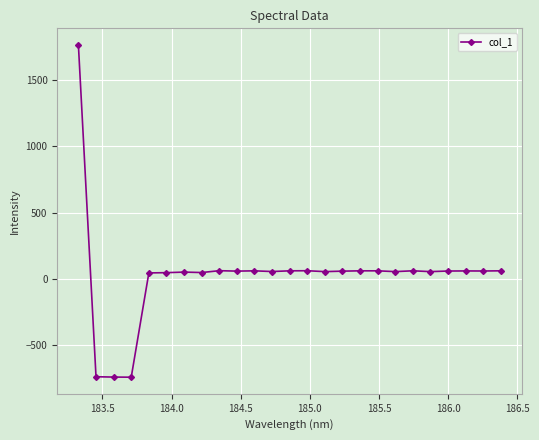

What is the minimum value shown in the chart?

-742.8